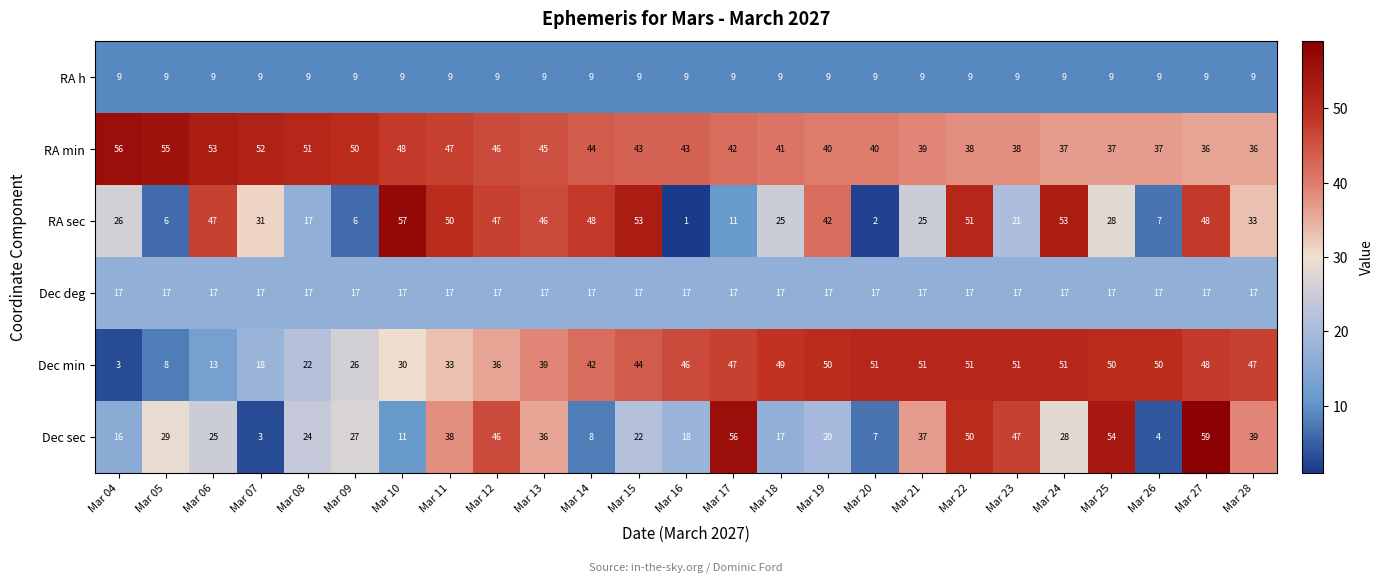

At which category does the chart reach its peak across all series?

Mar 27